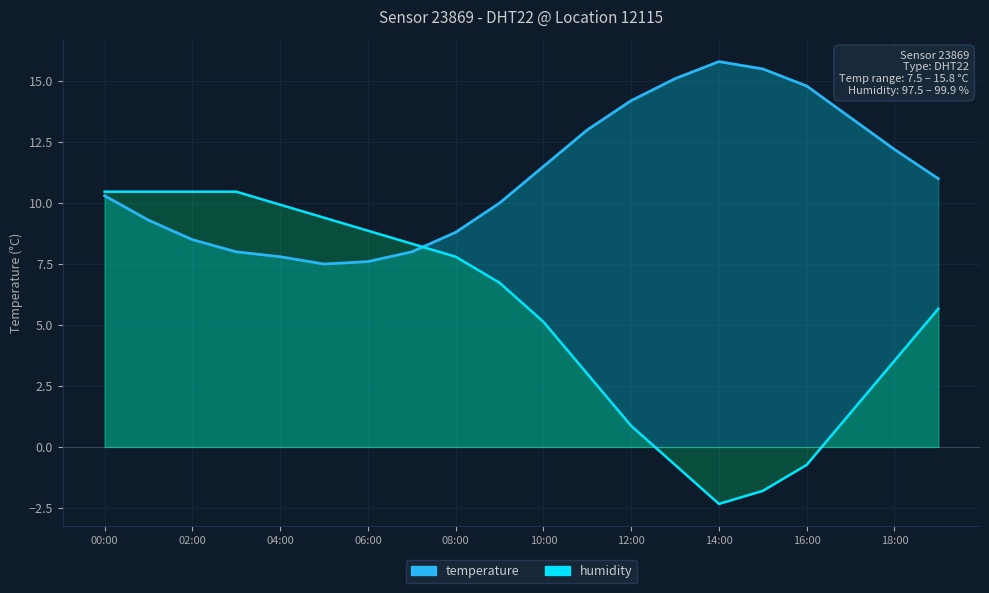

How many times do temperature and humidity cross each other?

1